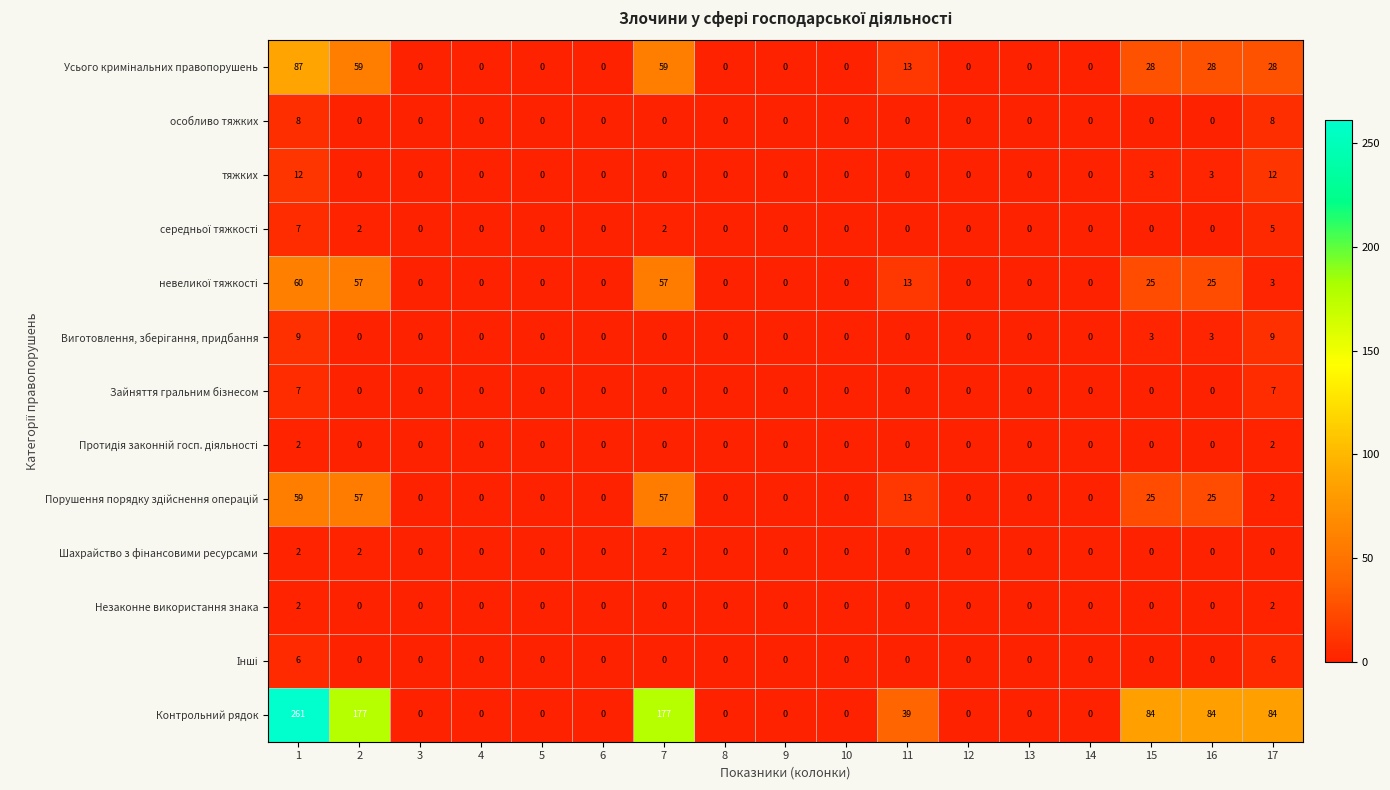

What is the difference between the Контрольний рядок values at 10 and 17?

84